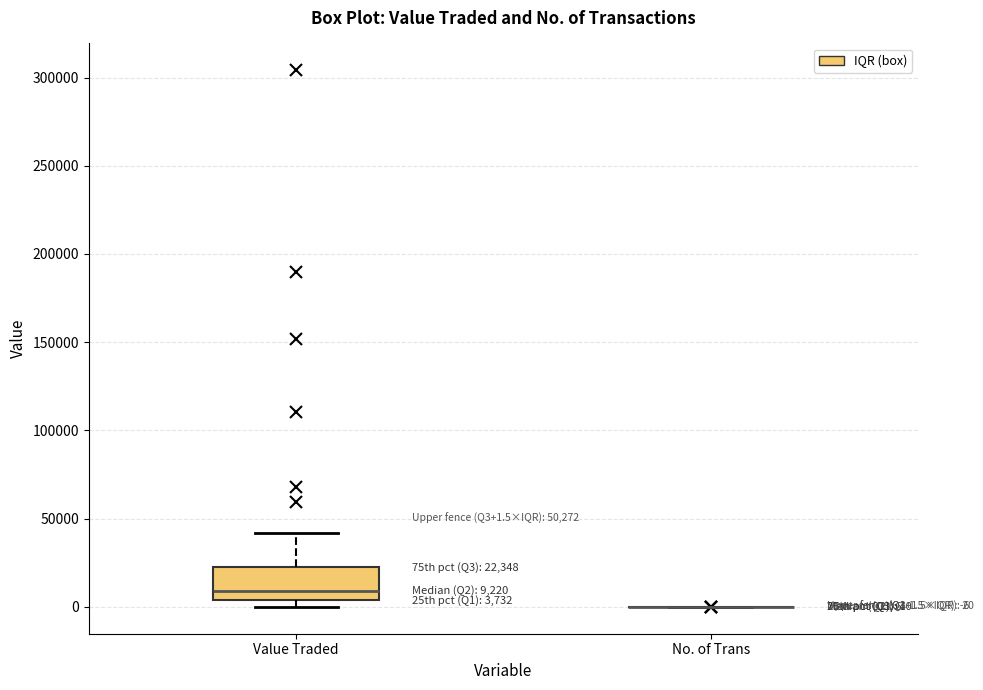

Comparing the boxes themselves (not the whiskers), which one is the tallest?

Value Traded